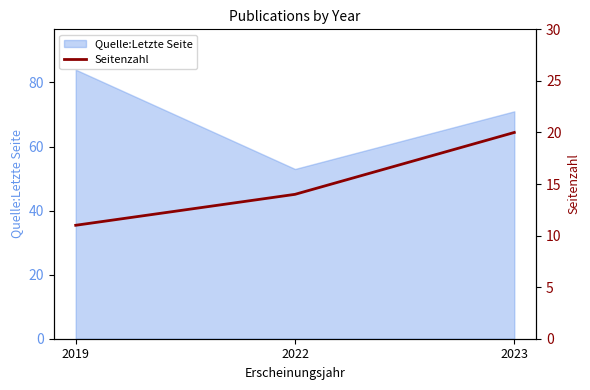

Count the number of categories in the chart.

3